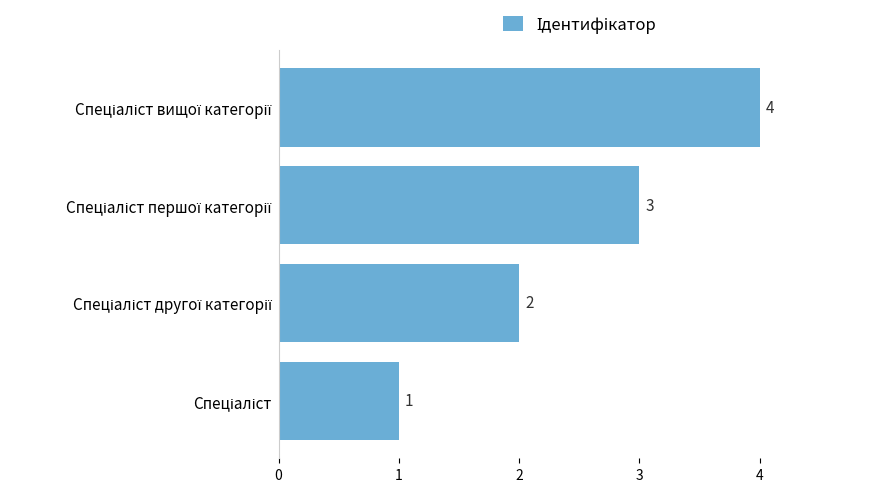

What is the maximum value shown in the chart?

4